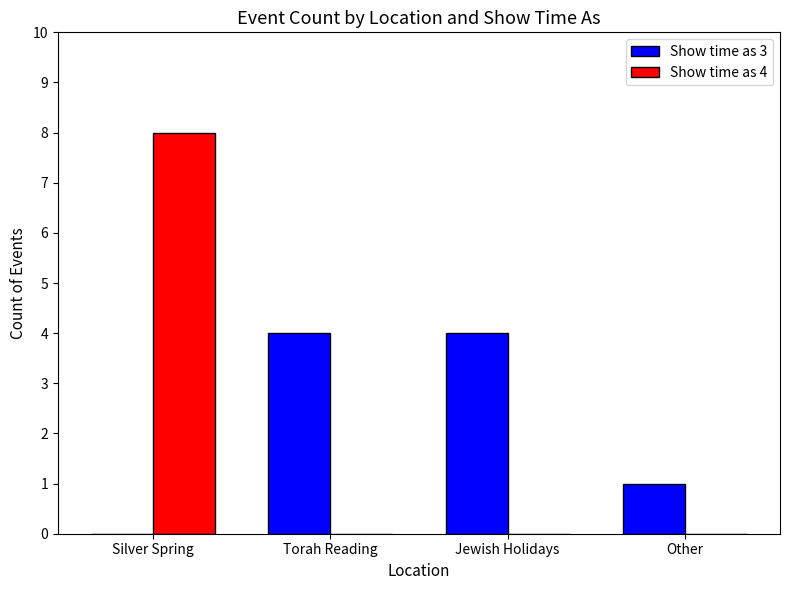

At which label is Show time as 3 closest to 2?

Other